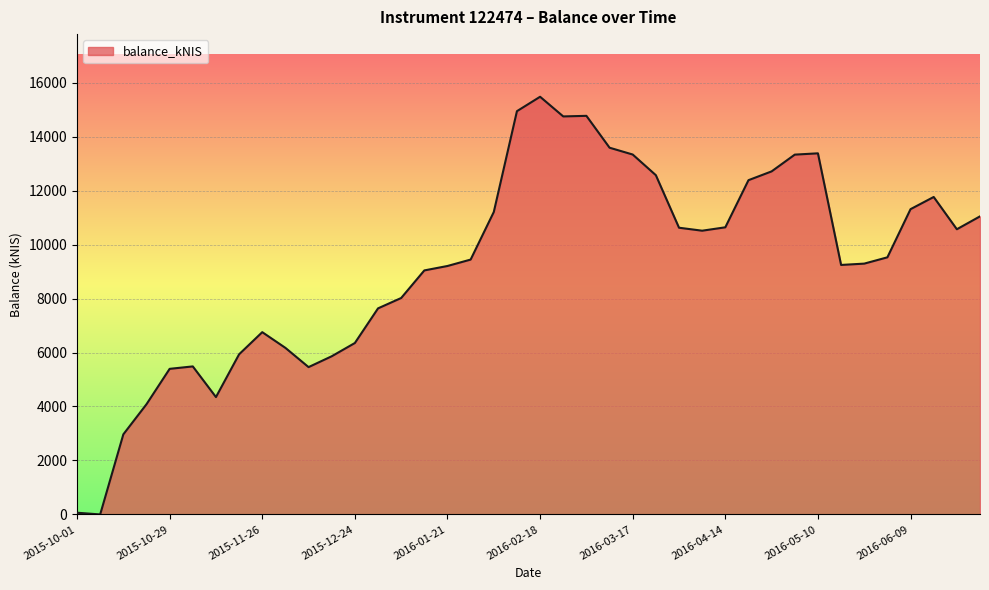

How many lines are shown in the chart?

1